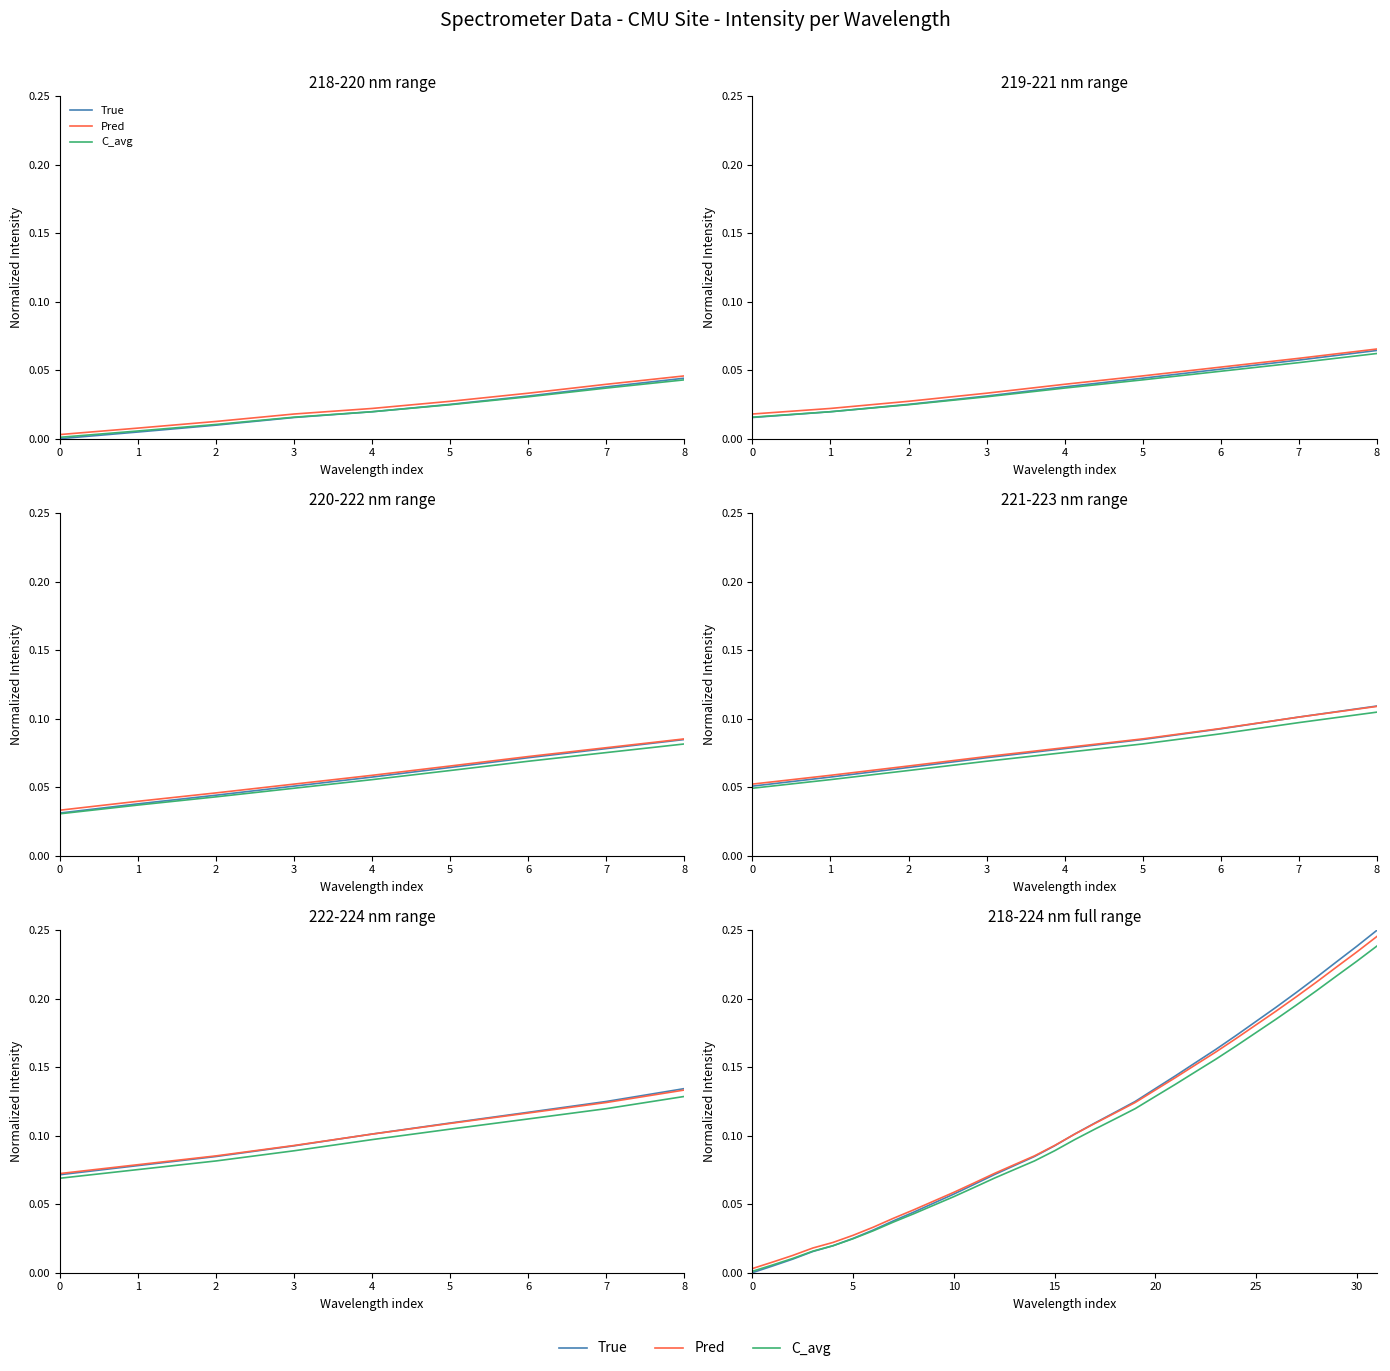

True or false: C_avg has a value of 0.1 at 10.

False